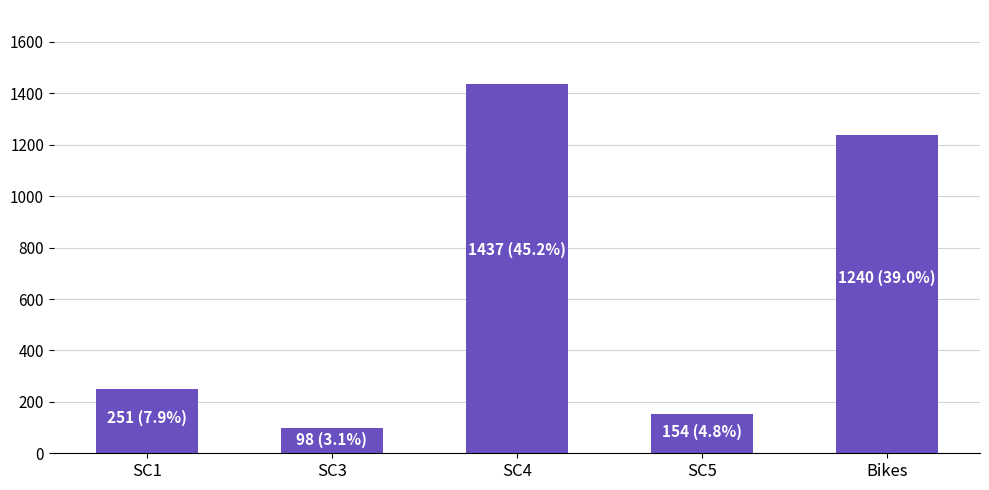

Count the number of categories in the chart.

5